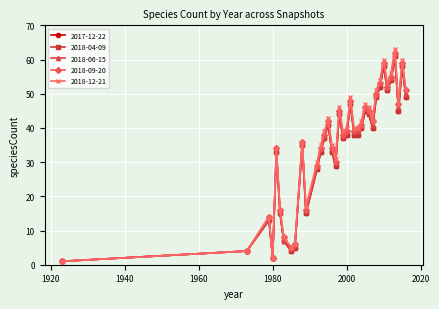

At which category is the sum across all series the highest?

2013